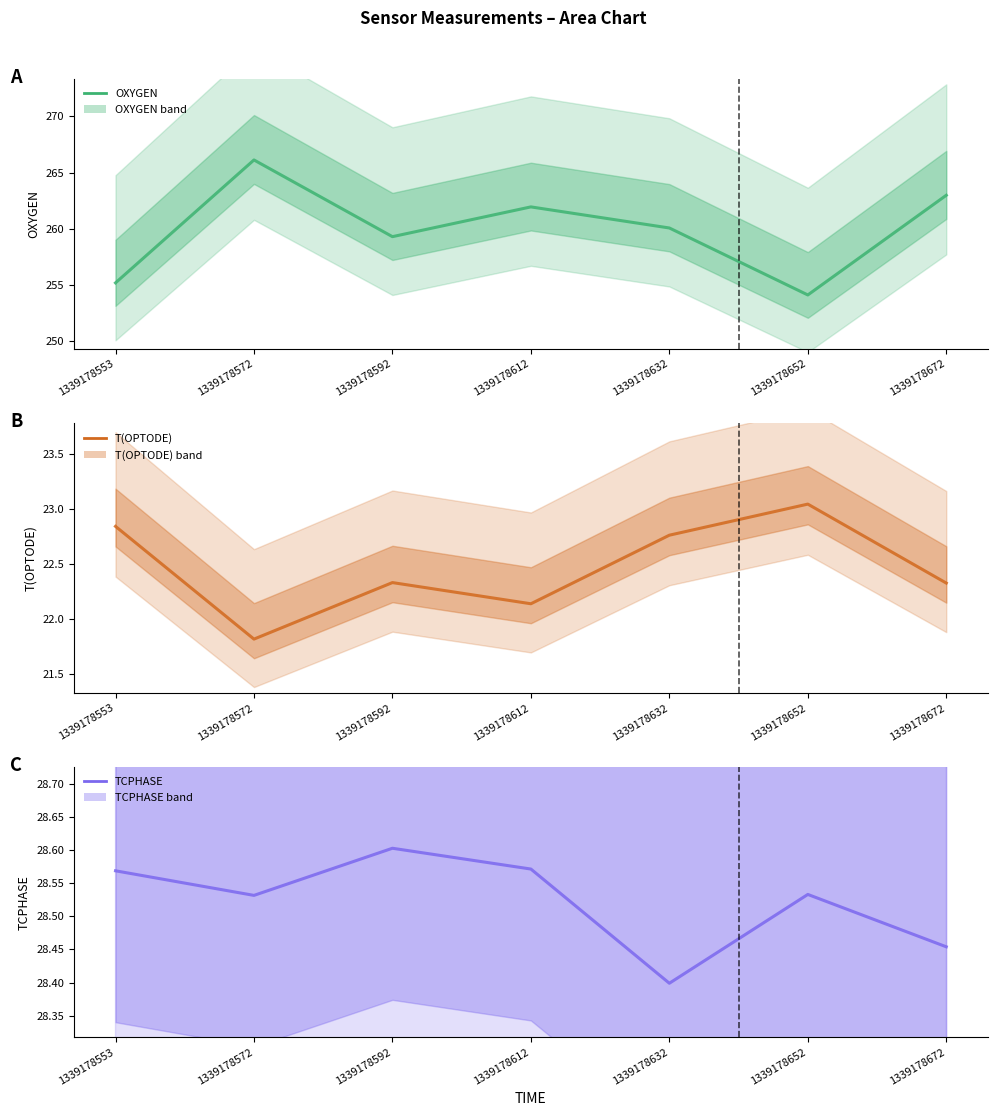

Which label corresponds to the largest value in the chart?

1339178572